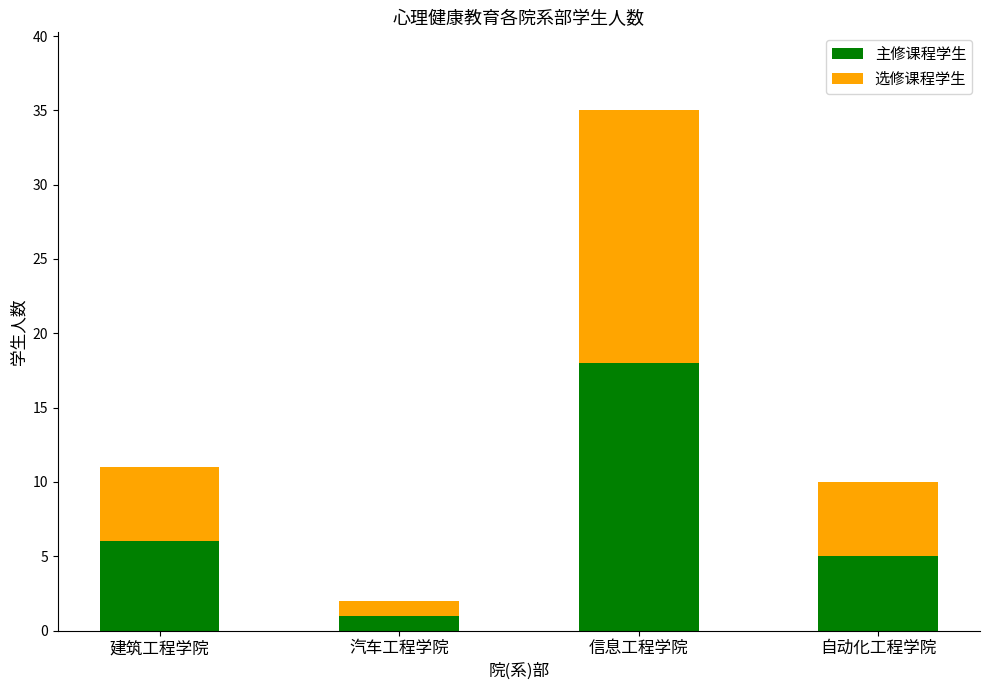

What value does the 主修课程学生 series have at 建筑工程学院, to the nearest 10?

10